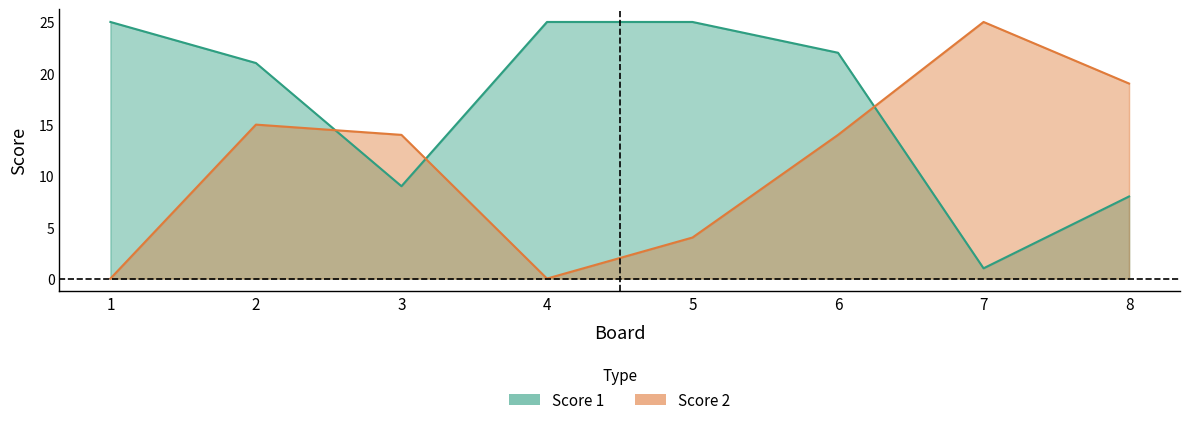

Does the chart display data point markers on the line(s)?

No